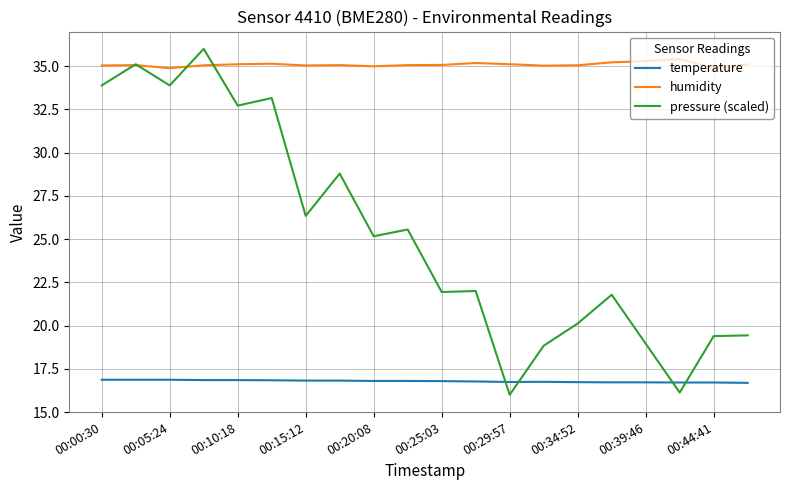

True or false: pressure (scaled) and humidity intersect in this chart.

True